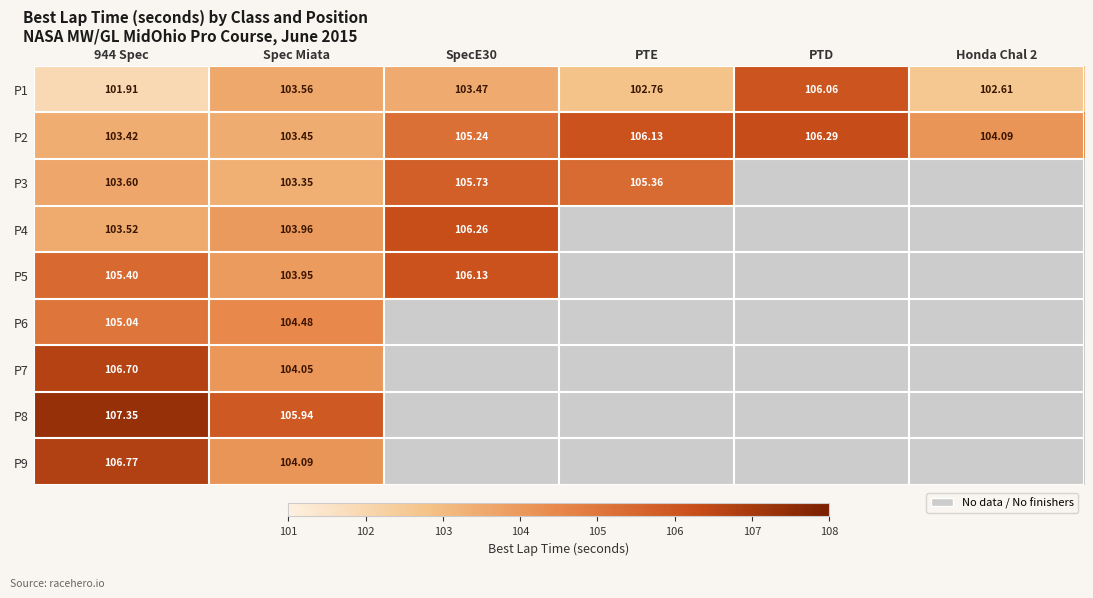

Is it true that P2 equals 103.4 at 944 Spec?

True